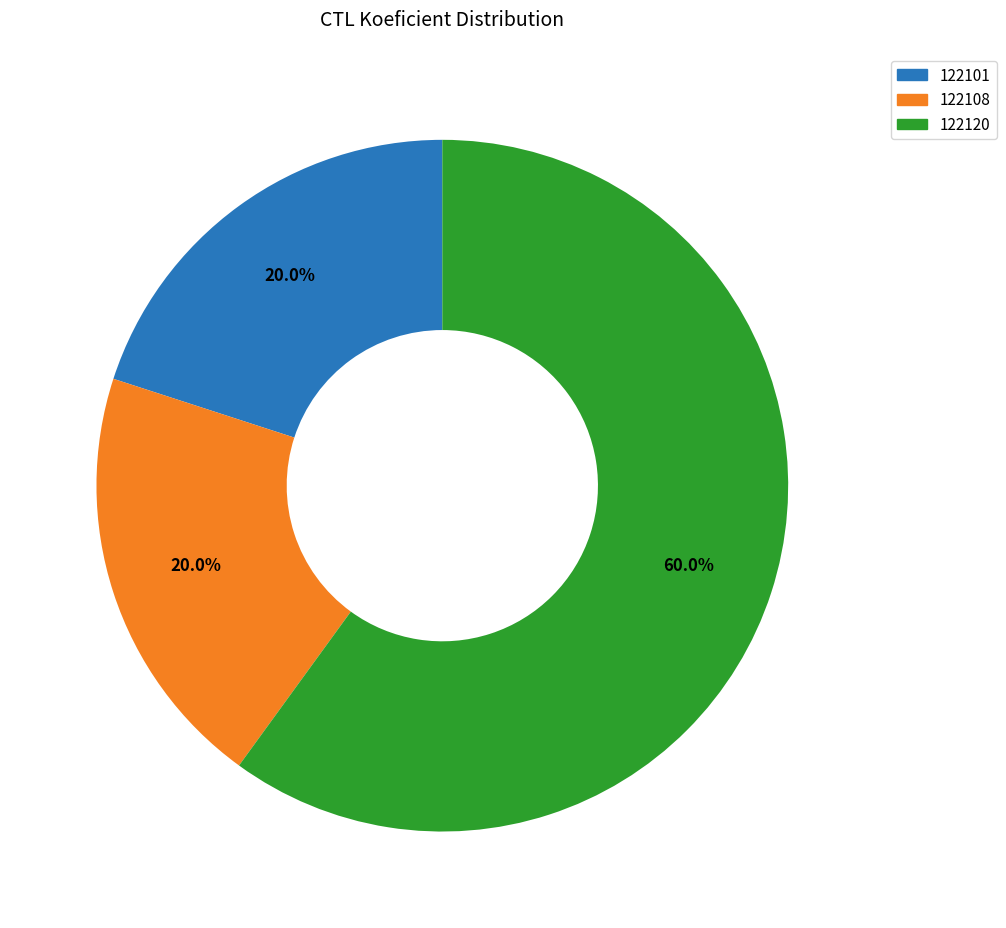

How much of the chart is everything except 122101?

80.0%